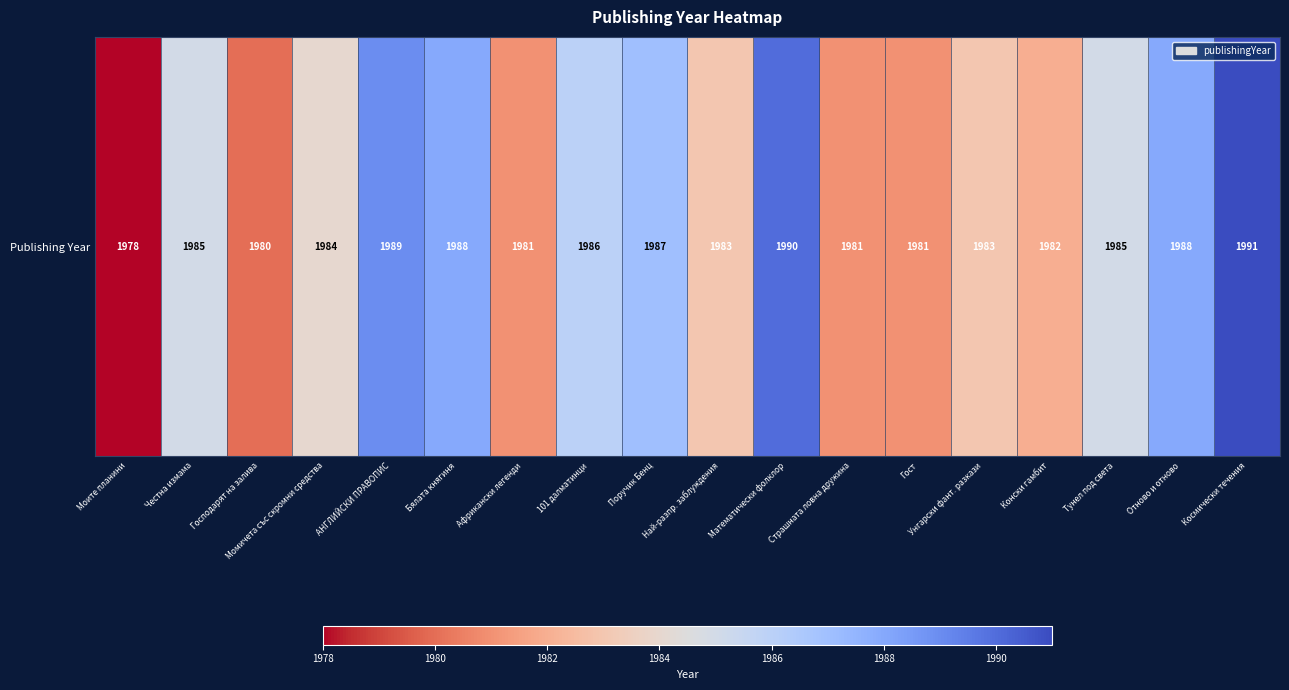

What is the sum of all values?

35722